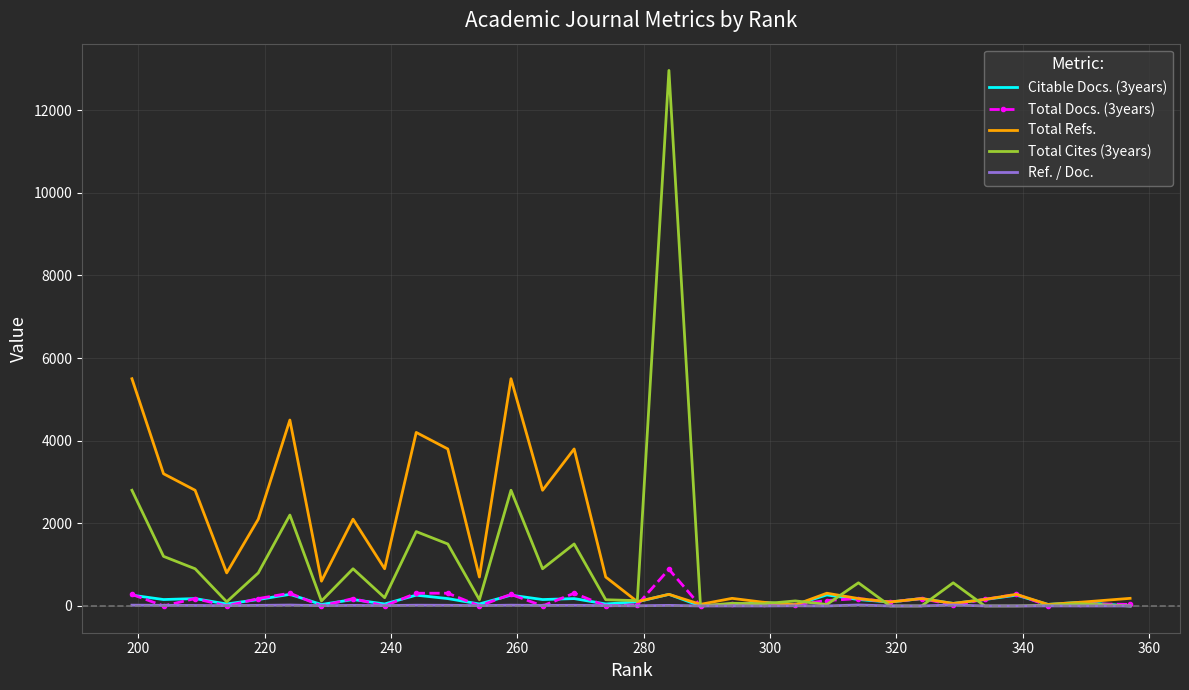

True or false: Citable Docs. (3years) and Total Cites (3years) intersect in this chart.

True